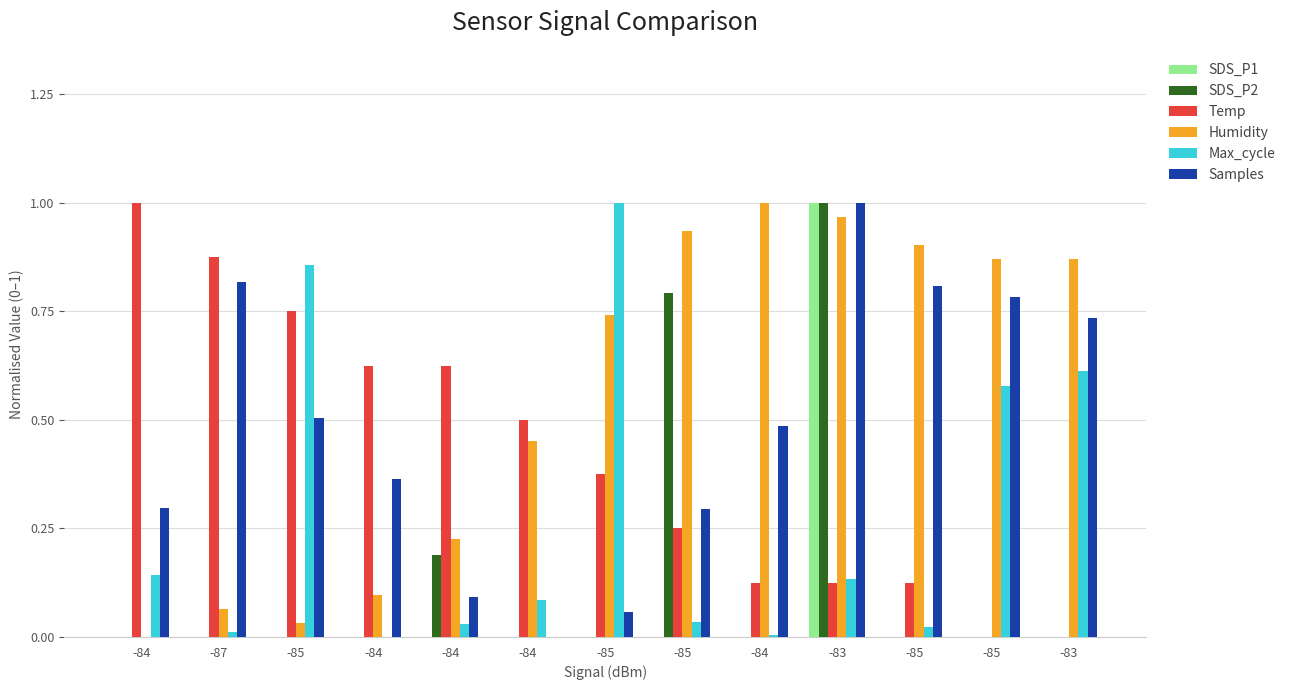

Reading right to left, what are all the values shown in this chart?

SDS_P1: -83=0.0	-85=0.0	-85=0.0	-83=1.0	-84=0.0	-85=0.0	-85=0.0	-84=0.0	-84=0.0	-84=0.0	-85=0.0	-87=0.0	-84=0.0
SDS_P2: -83=0.0	-85=0.0	-85=0.0	-83=1.0	-84=0.0	-85=0.8	-85=0.0	-84=0.0	-84=0.2	-84=0.0	-85=0.0	-87=0.0	-84=0.0
Temp: -83=0.0	-85=0.0	-85=0.1	-83=0.1	-84=0.1	-85=0.3	-85=0.4	-84=0.5	-84=0.6	-84=0.6	-85=0.8	-87=0.9	-84=1.0
Humidity: -83=0.9	-85=0.9	-85=0.9	-83=1.0	-84=1.0	-85=0.9	-85=0.7	-84=0.5	-84=0.2	-84=0.1	-85=0.0	-87=0.1	-84=0.0
Max_cycle: -83=0.6	-85=0.6	-85=0.0	-83=0.1	-84=0.0	-85=0.0	-85=1.0	-84=0.1	-84=0.0	-84=0.0	-85=0.9	-87=0.0	-84=0.1
Samples: -83=0.7	-85=0.8	-85=0.8	-83=1.0	-84=0.5	-85=0.3	-85=0.1	-84=0.0	-84=0.1	-84=0.4	-85=0.5	-87=0.8	-84=0.3